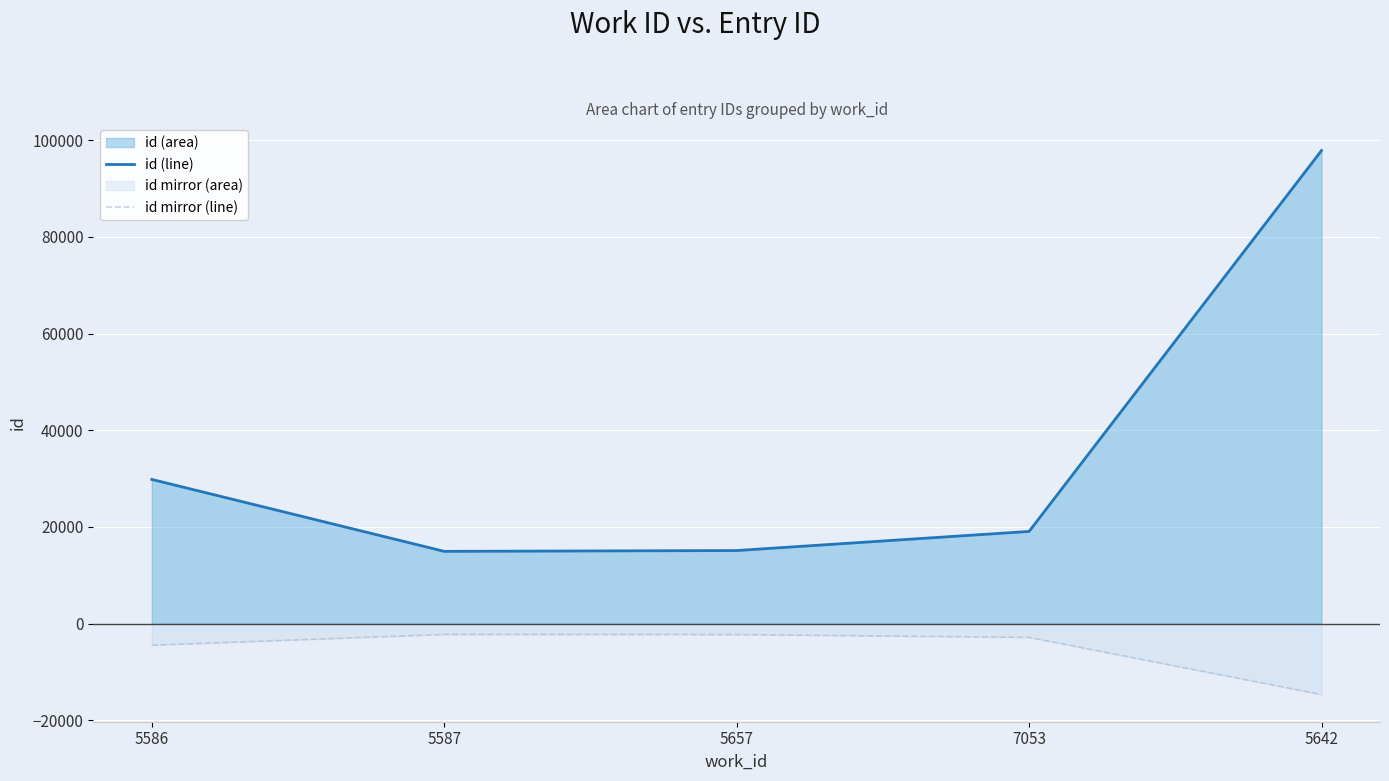

Does the chart display data point markers on the line(s)?

No